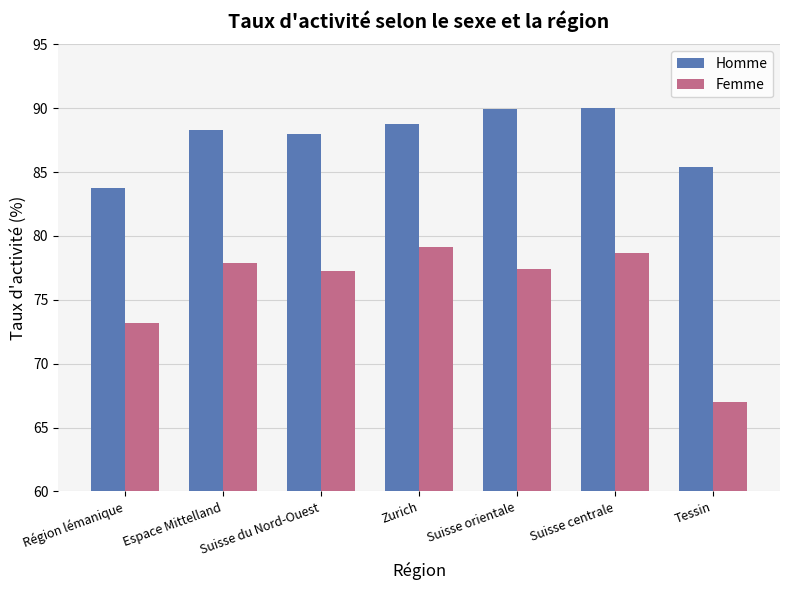

How many bars are there in each group?

2